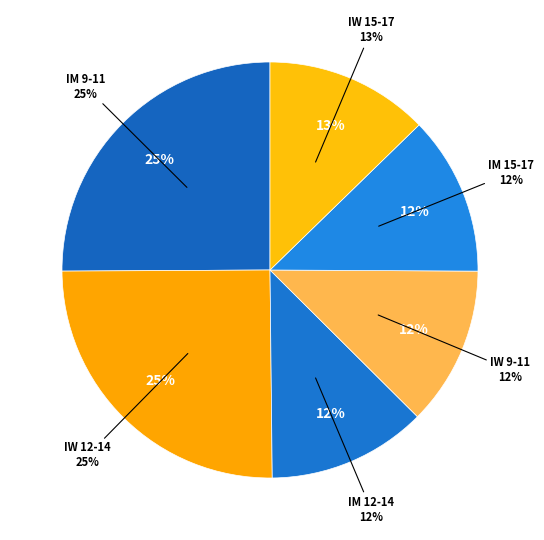

Is there any slice that represents more than half of the pie?

No